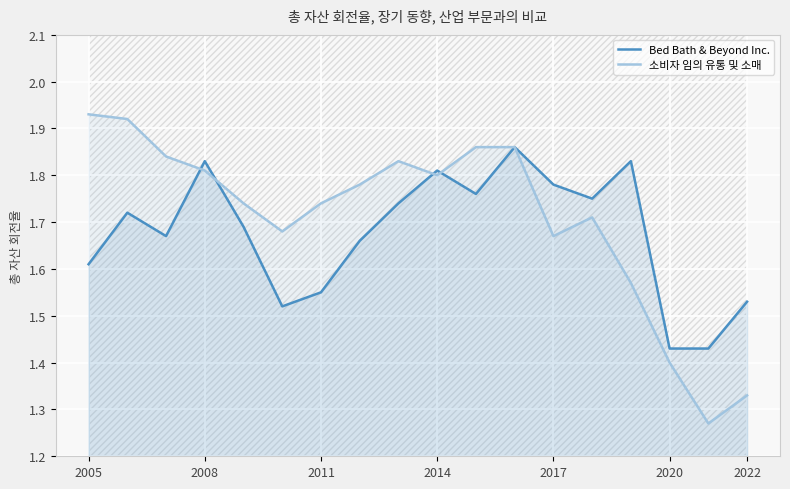

What is the smallest value displayed?

1.3